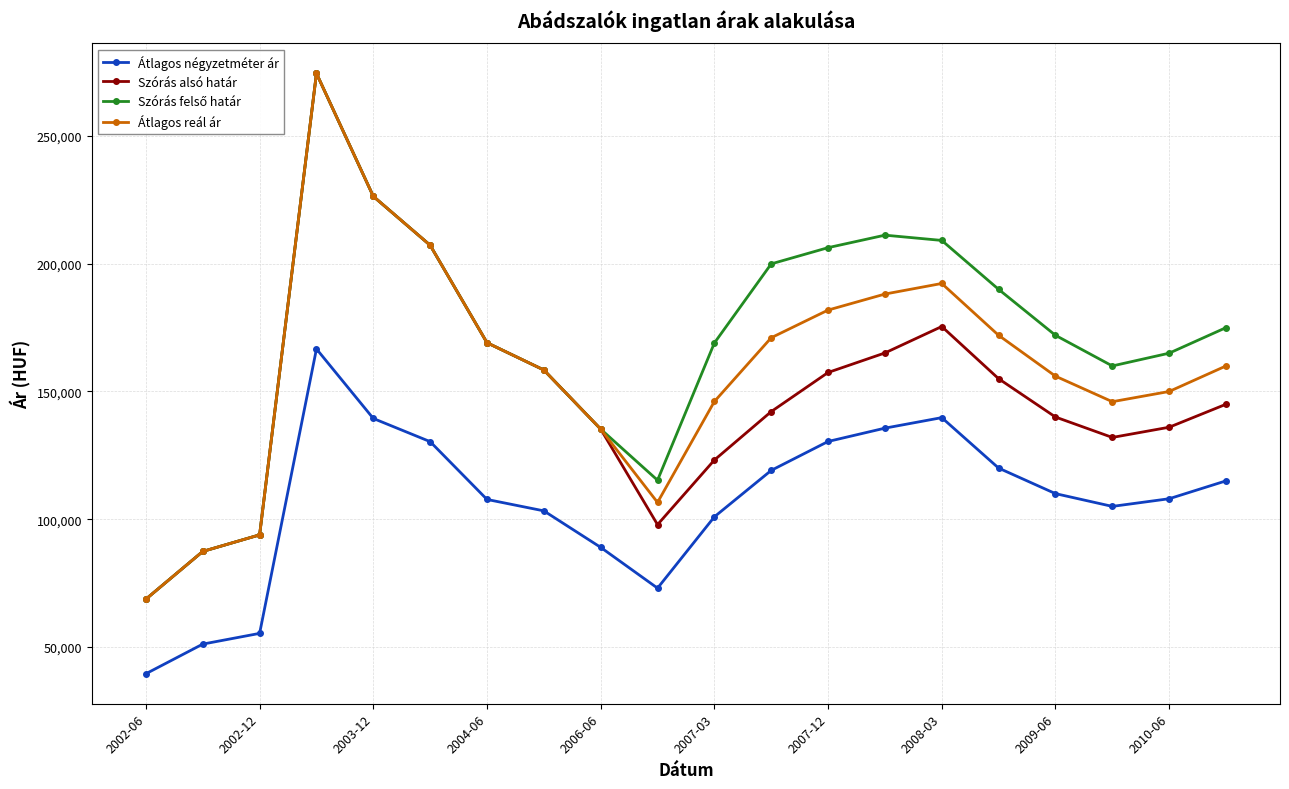

Does the chart have visible grid lines?

Yes